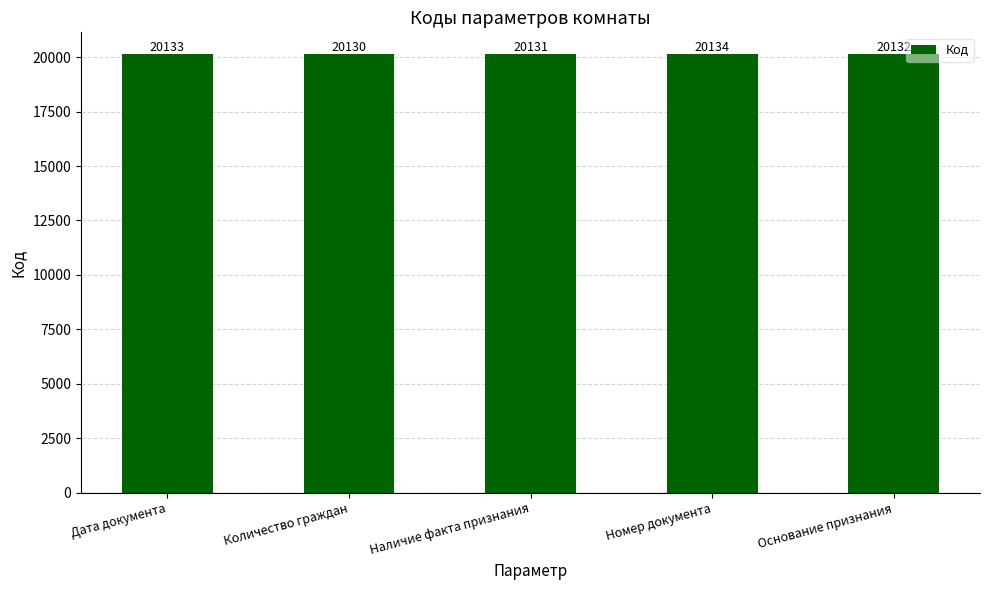

What position from the right is Количество граждан?

4